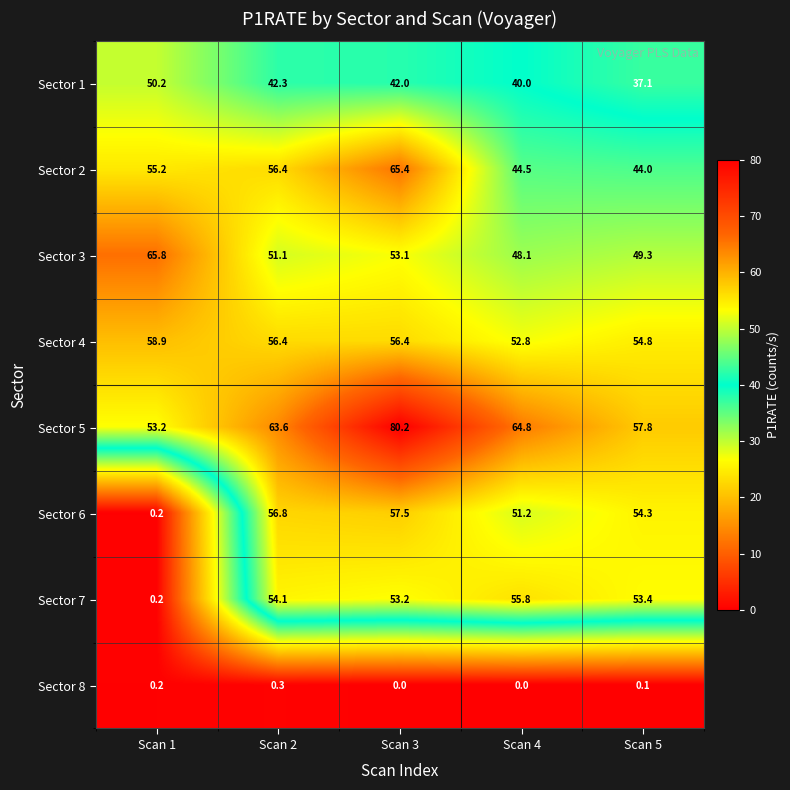

How many values in the Sector 5 series exceed 63?

3